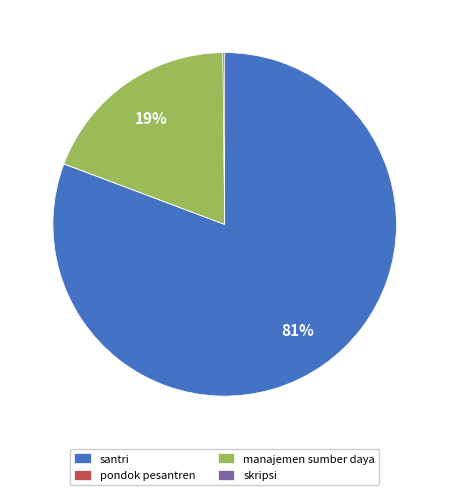

True or false: manajemen sumber daya accounts for 26% of the total.

False